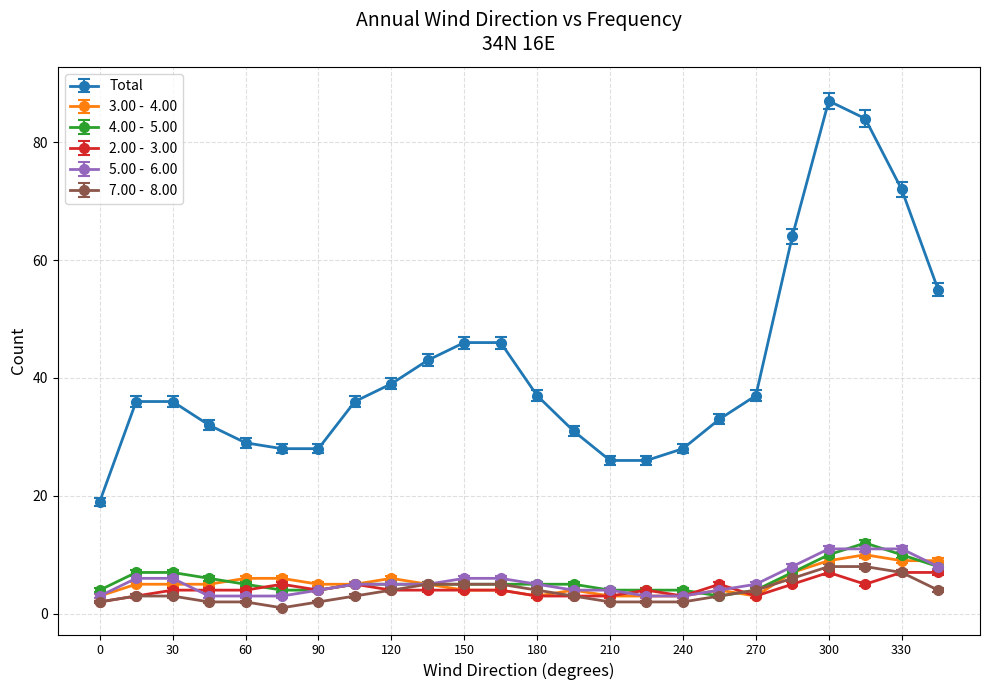

What is the greatest value displayed?

87